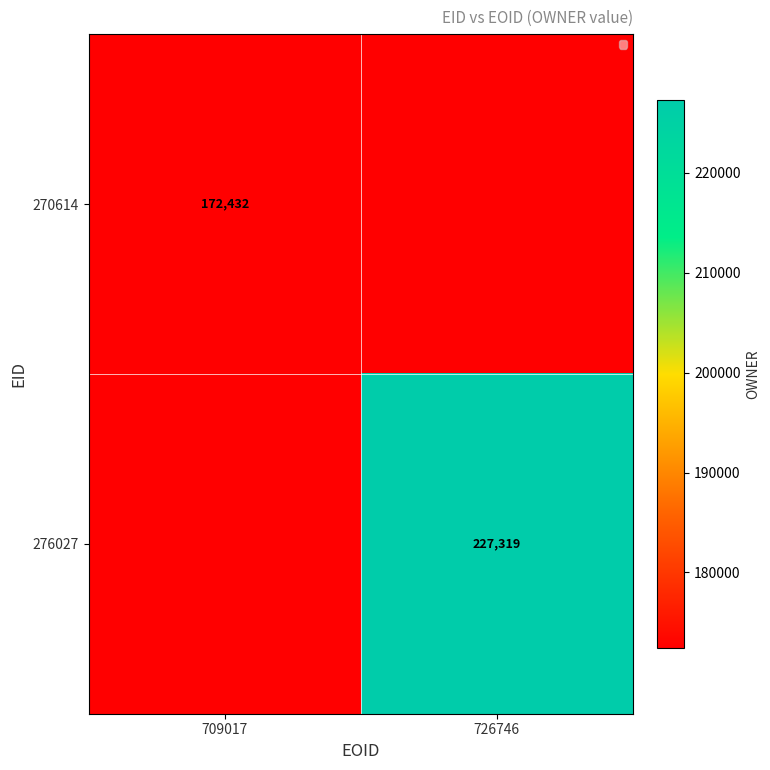

Is it true that 270614 equals 95954 at 709017?

False